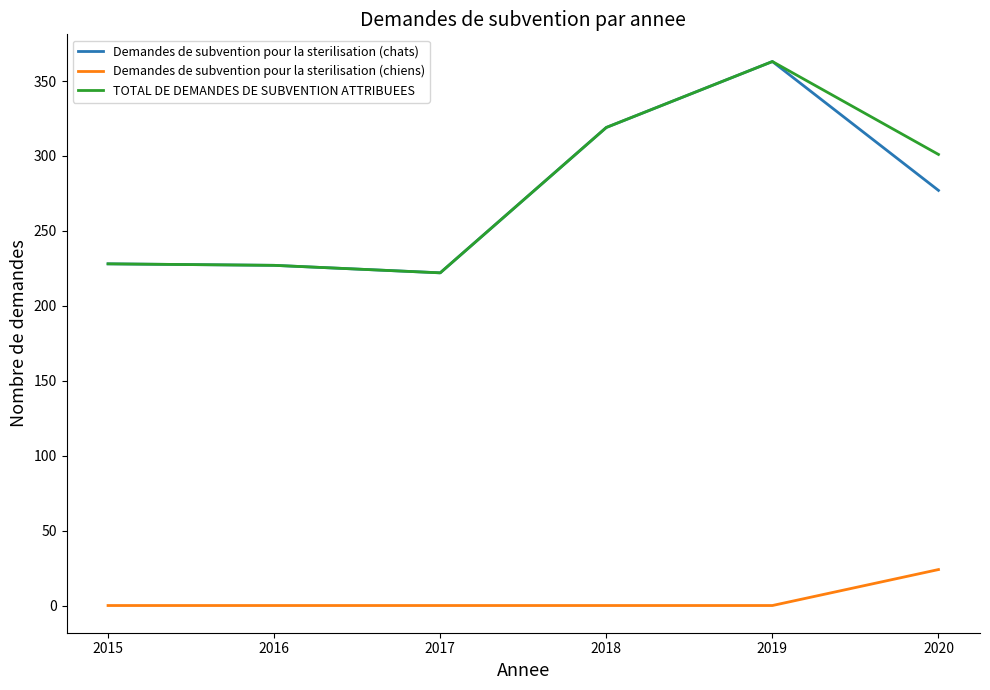

What is the greatest value displayed?

363